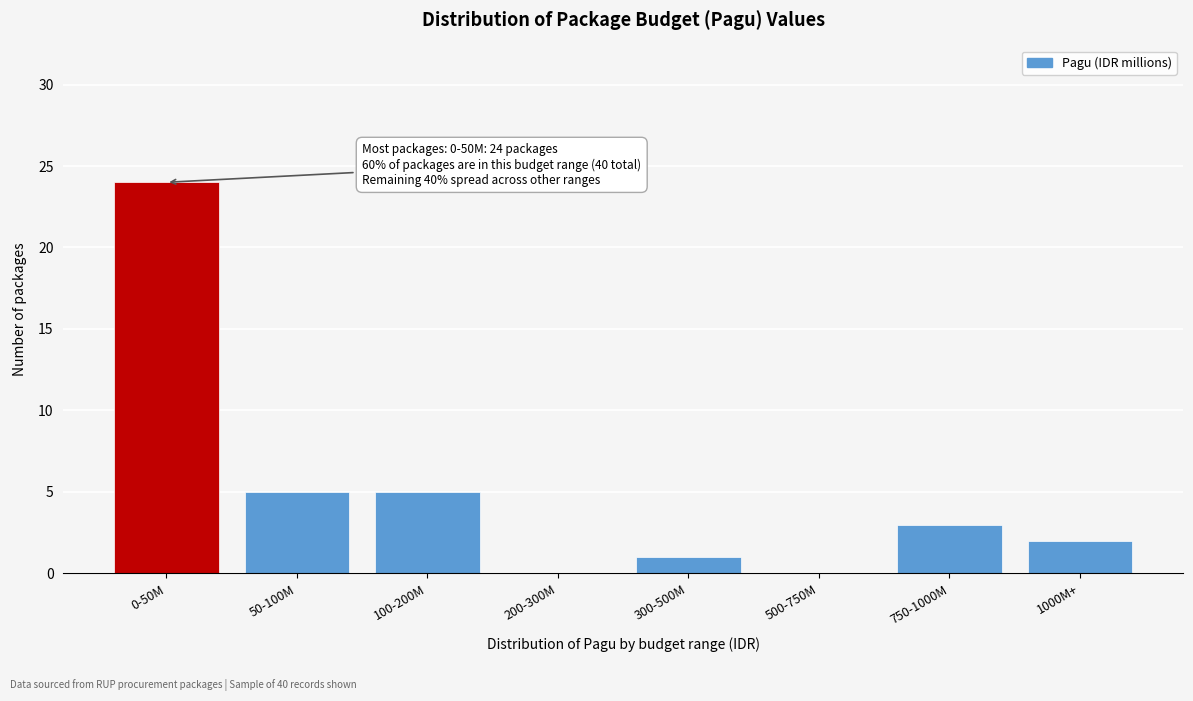

Reading left to right, list all the values displayed in this chart.

0-50M=24	50-100M=5	100-200M=5	200-300M=0	300-500M=1	500-750M=0	750-1000M=3	1000M+=2